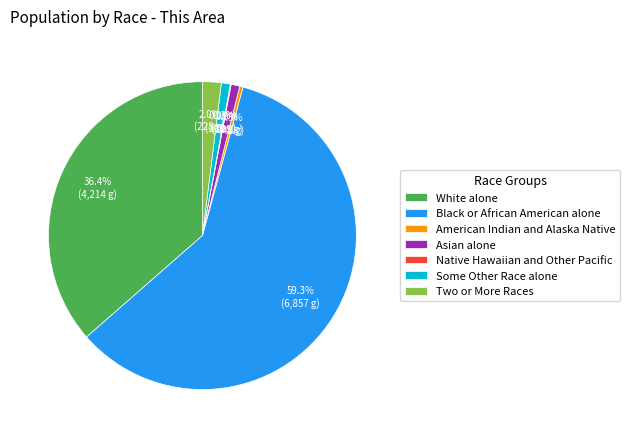

Which has a higher value, American Indian and Alaska Native or Asian alone?

Asian alone